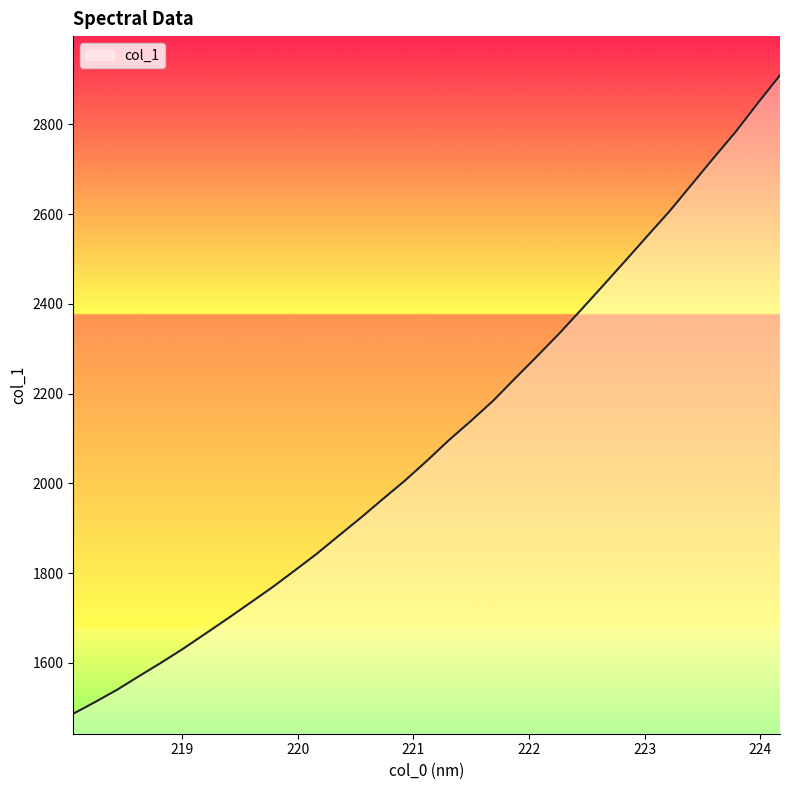

Where is the data nearest to the value 2197?

221.6902